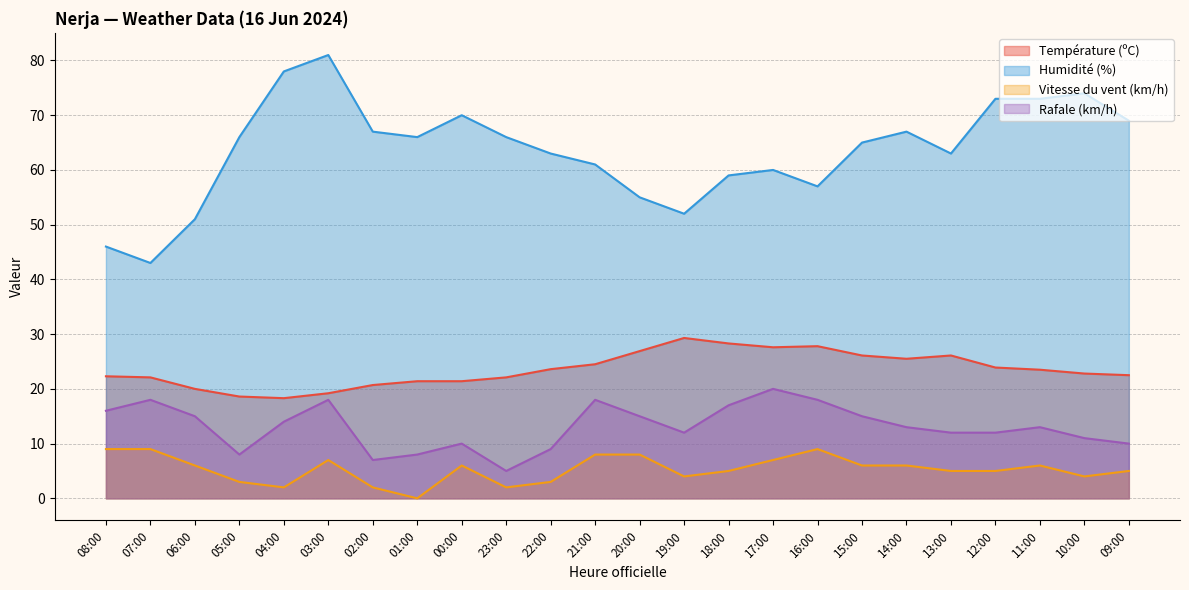

True or false: Vitesse du vent (km/h) and Température (ºC) cross at least once.

False